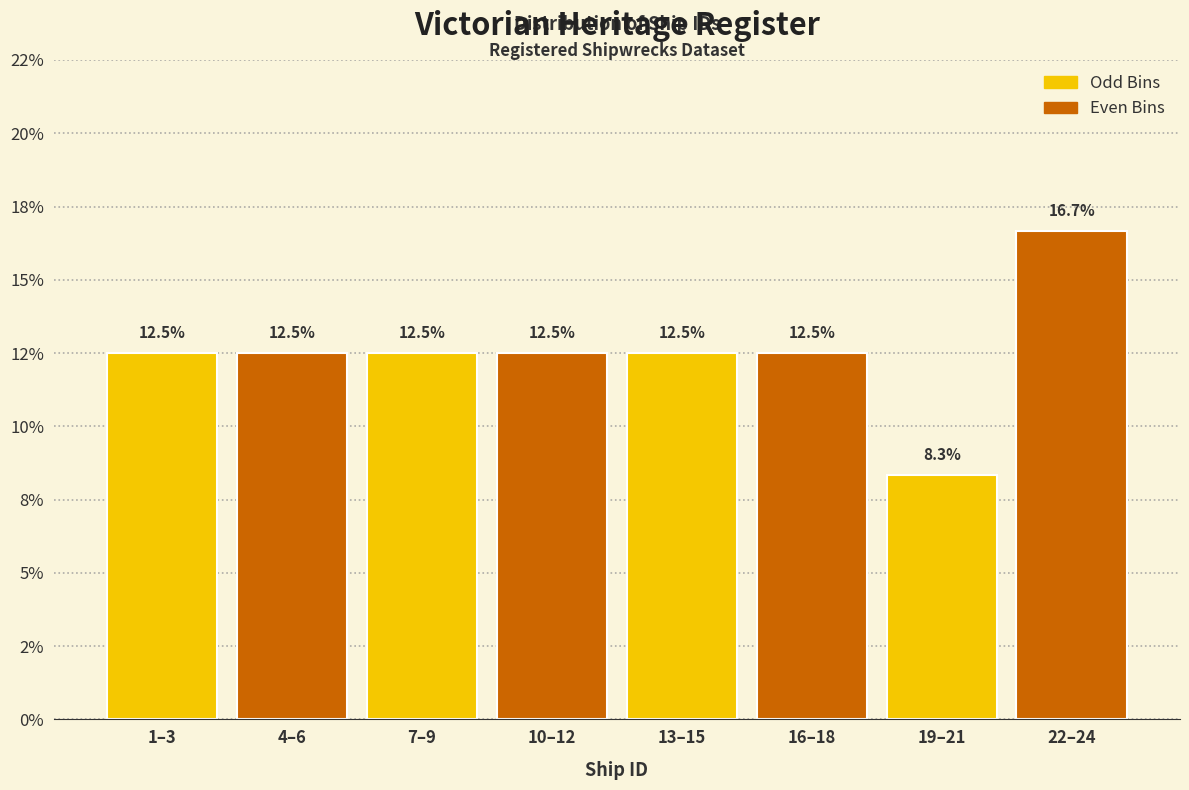

What are all the series names shown in the legend?

Odd Bins, Even Bins